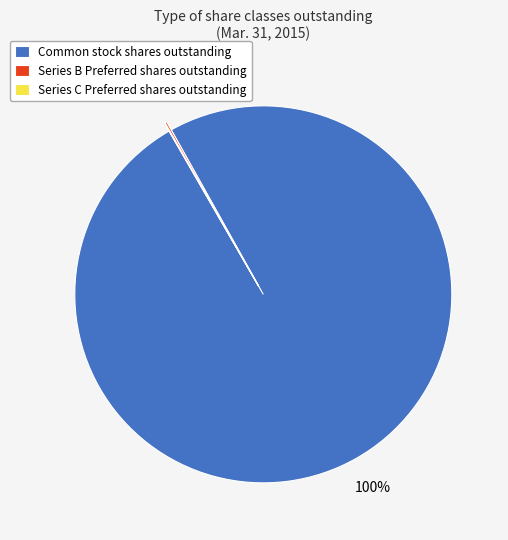

Does Common stock shares outstanding represent more than half of the total?

Yes